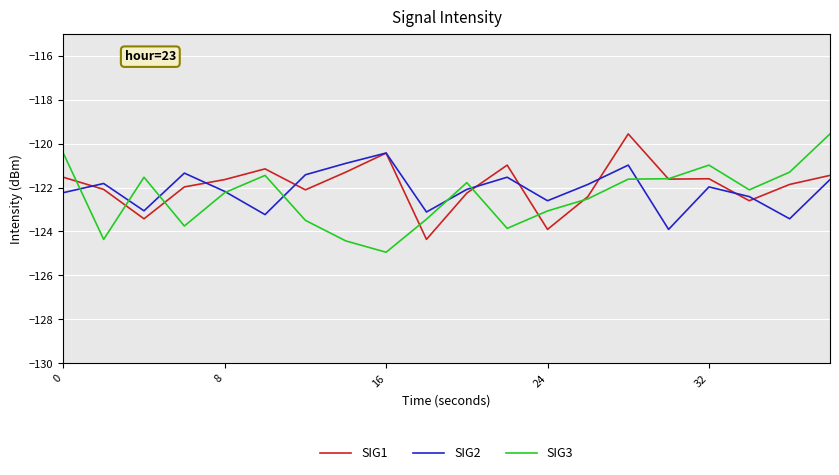

Does the chart have visible grid lines?

Yes